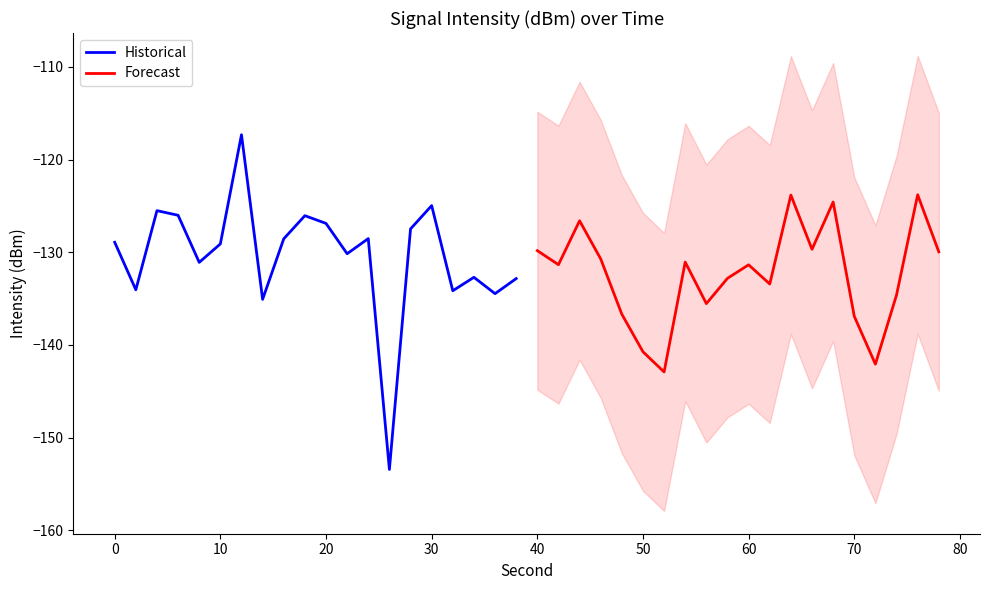

Is it true that Historical equals -125.0 at 30?

True